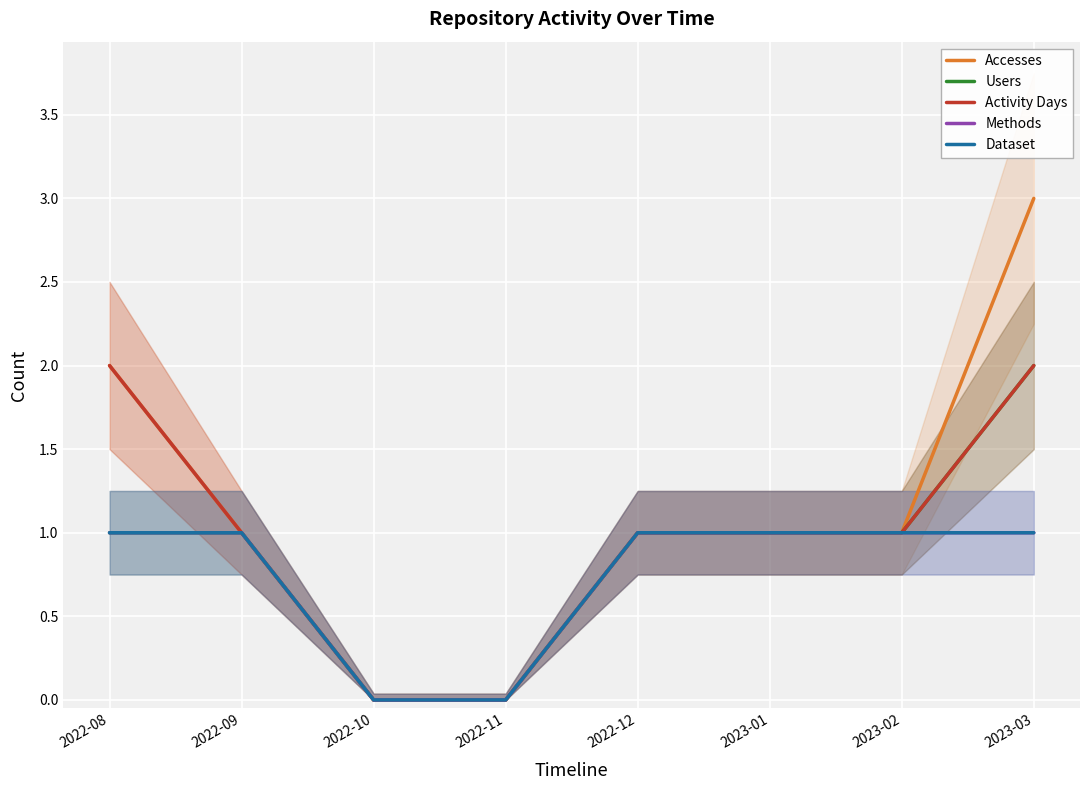

Where is Users nearest to the value 1?

2022-08